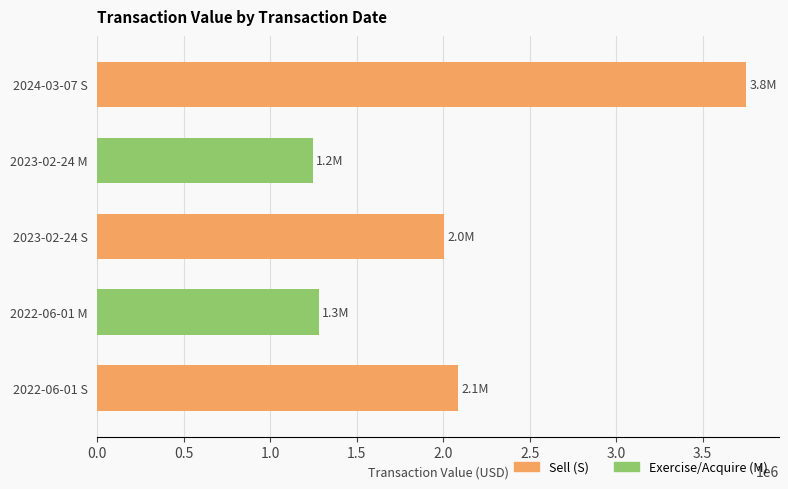

How many data points are less than 2005187?

2